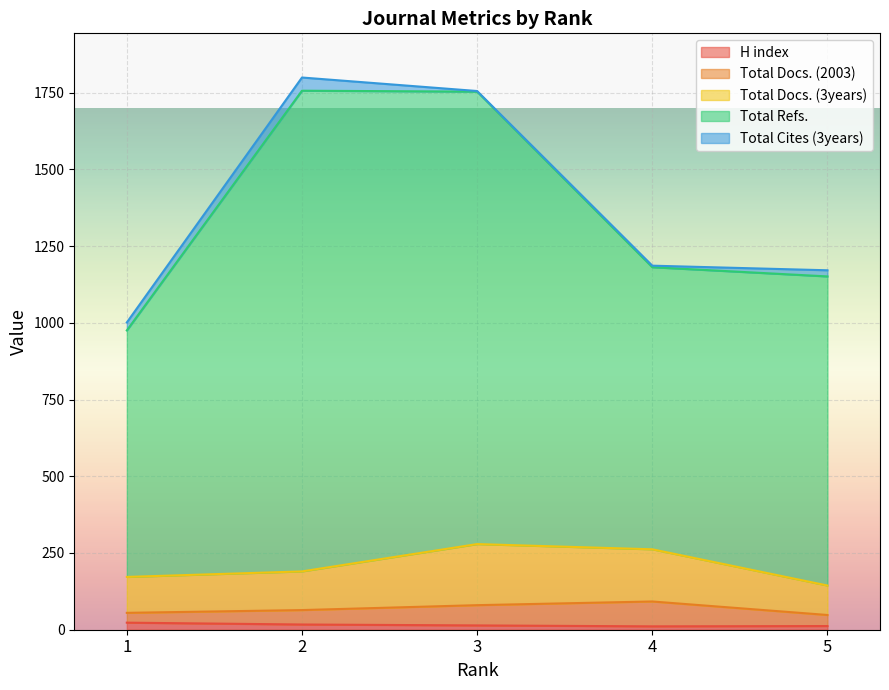

How many lines are shown in the chart?

5